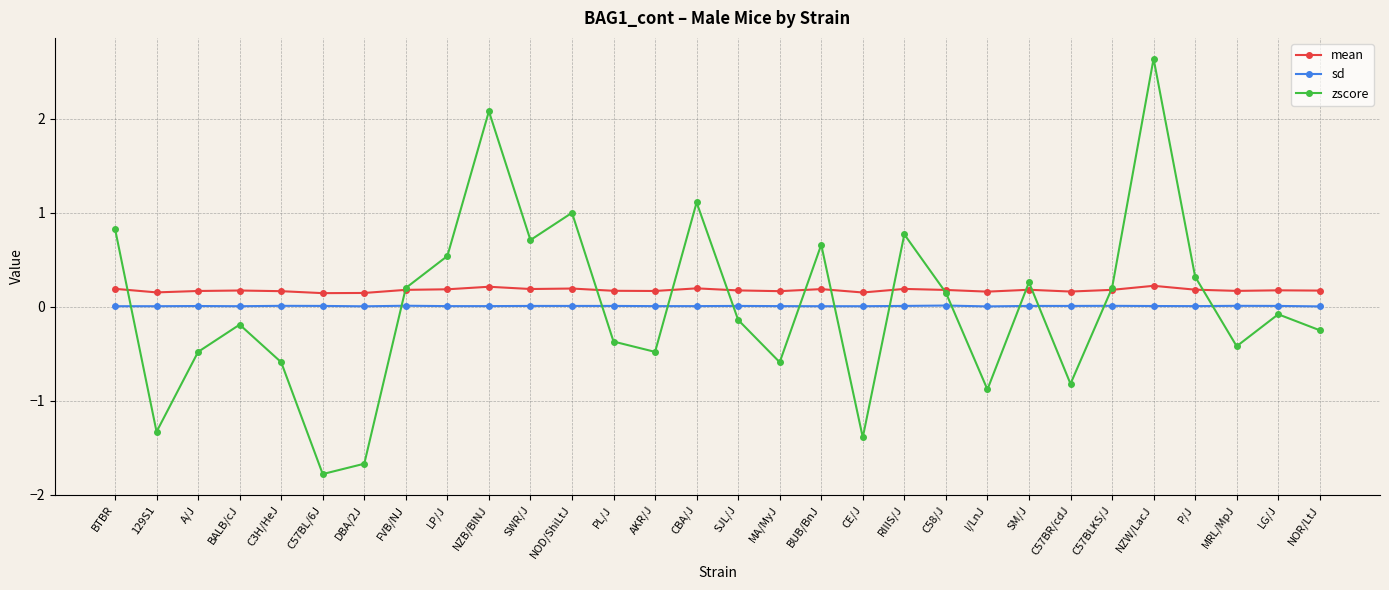

What is the sum of all sd values?

0.2